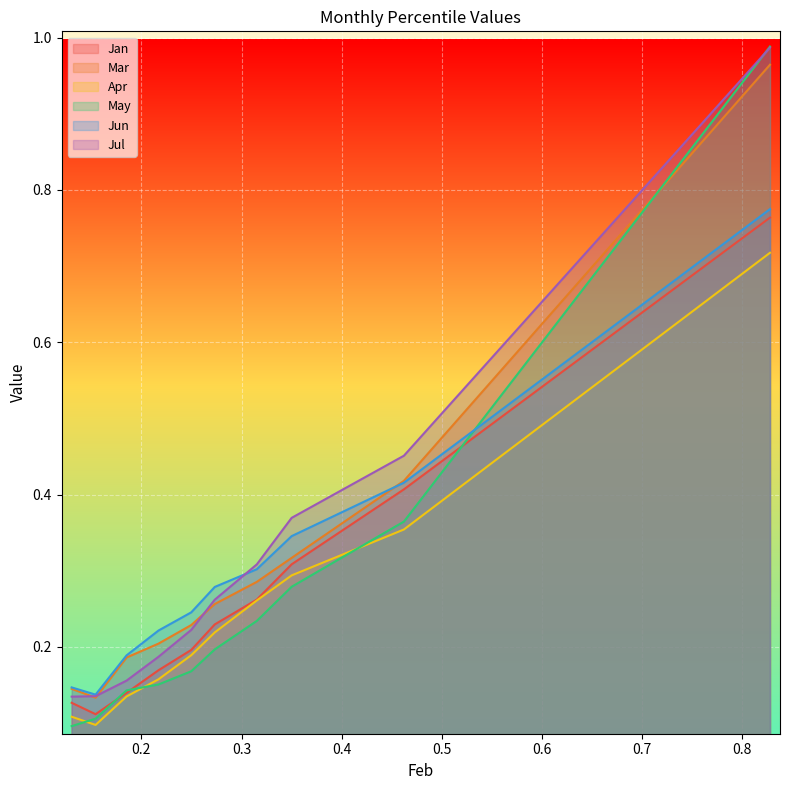

True or false: Mar and May cross at least once.

True